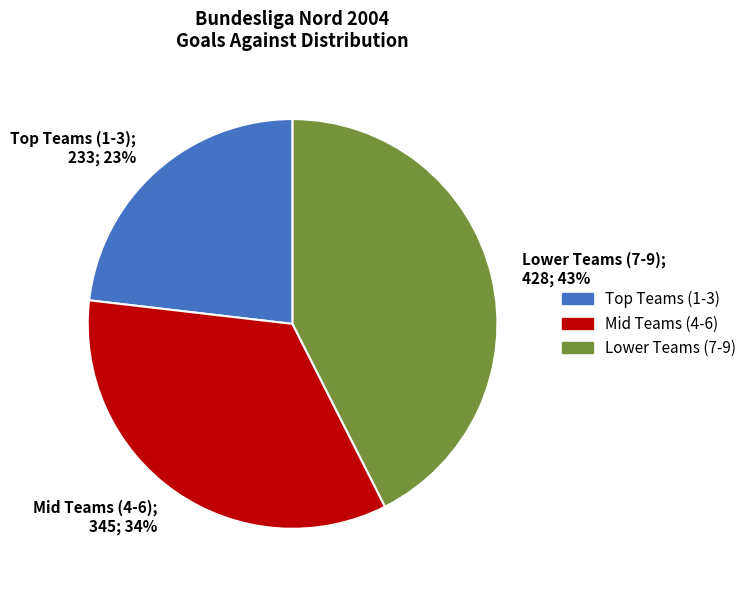

Rank the categories by value from highest to lowest.

Lower Teams (7-9), Mid Teams (4-6), Top Teams (1-3)